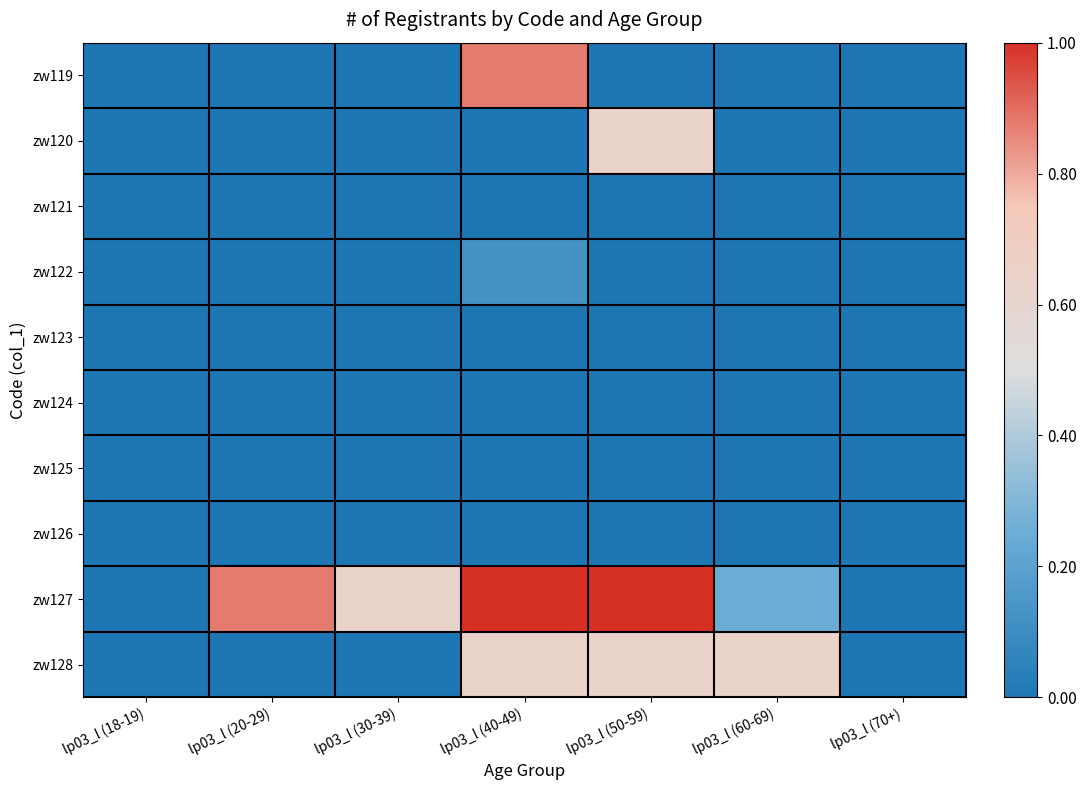

At which category is the sum across all series the highest?

lp03_l (40-49)